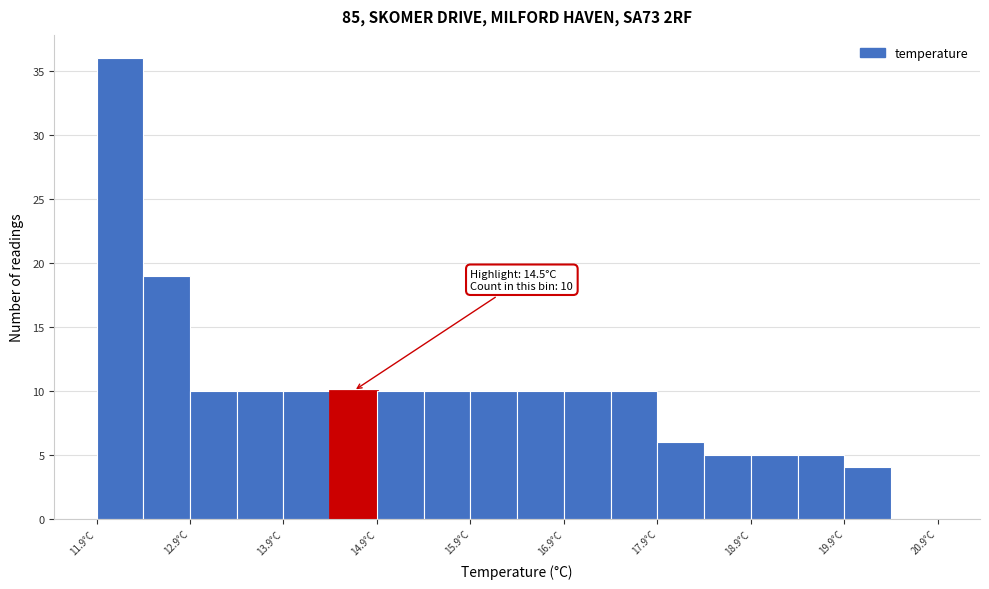

Which range on the x-axis has the tallest bar?

11.95 to 12.45